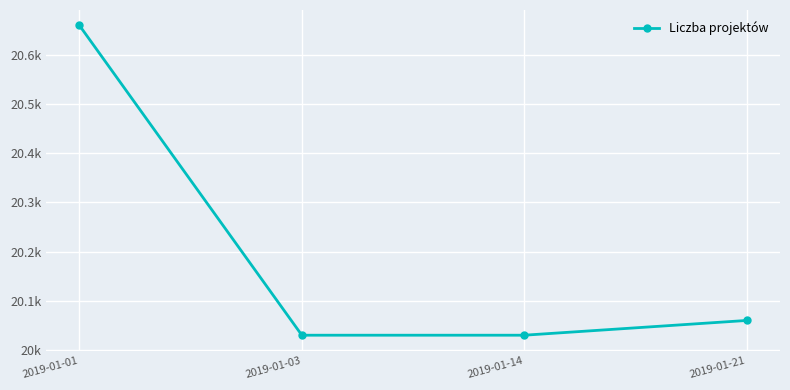

What is the sum of the values at 2019-01-21 and 2019-01-14?

40090